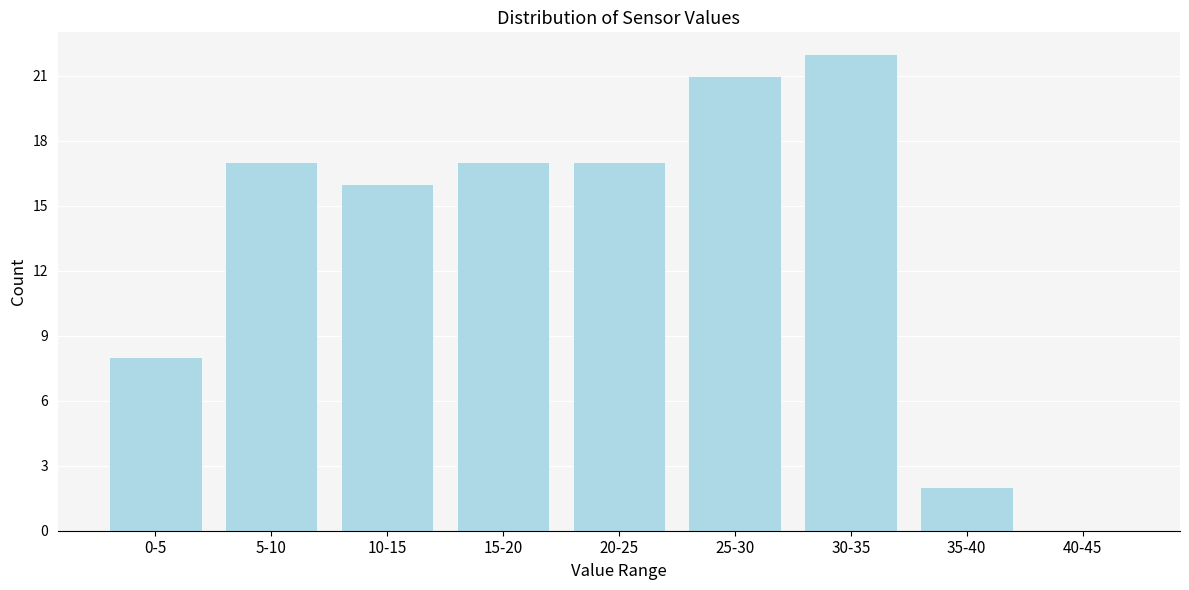

Reading left to right, list all the values displayed in this chart.

0-5=8	5-10=17	10-15=16	15-20=17	20-25=17	25-30=21	30-35=22	35-40=2	40-45=0